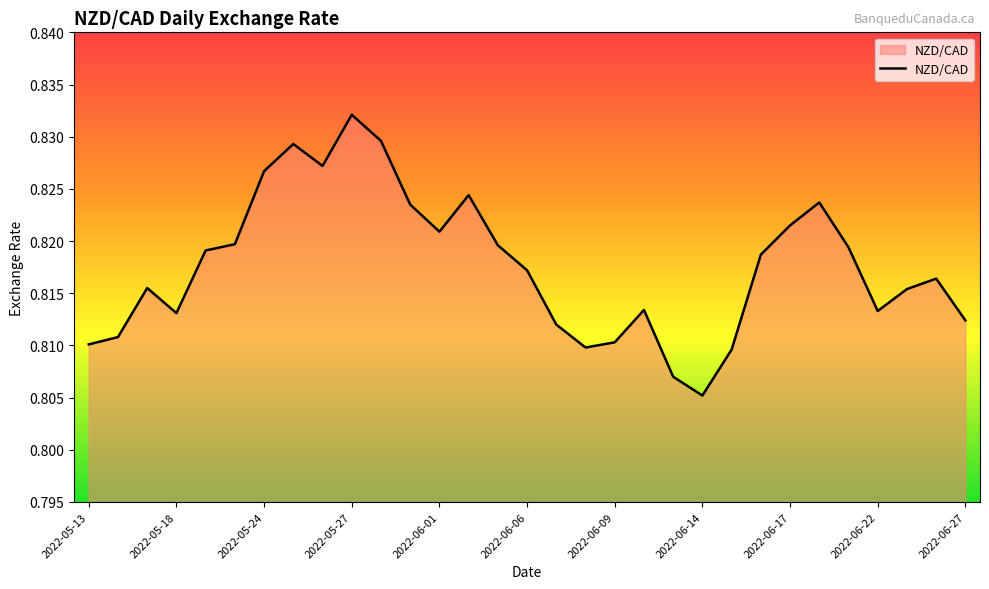

How many lines are shown in the chart?

1